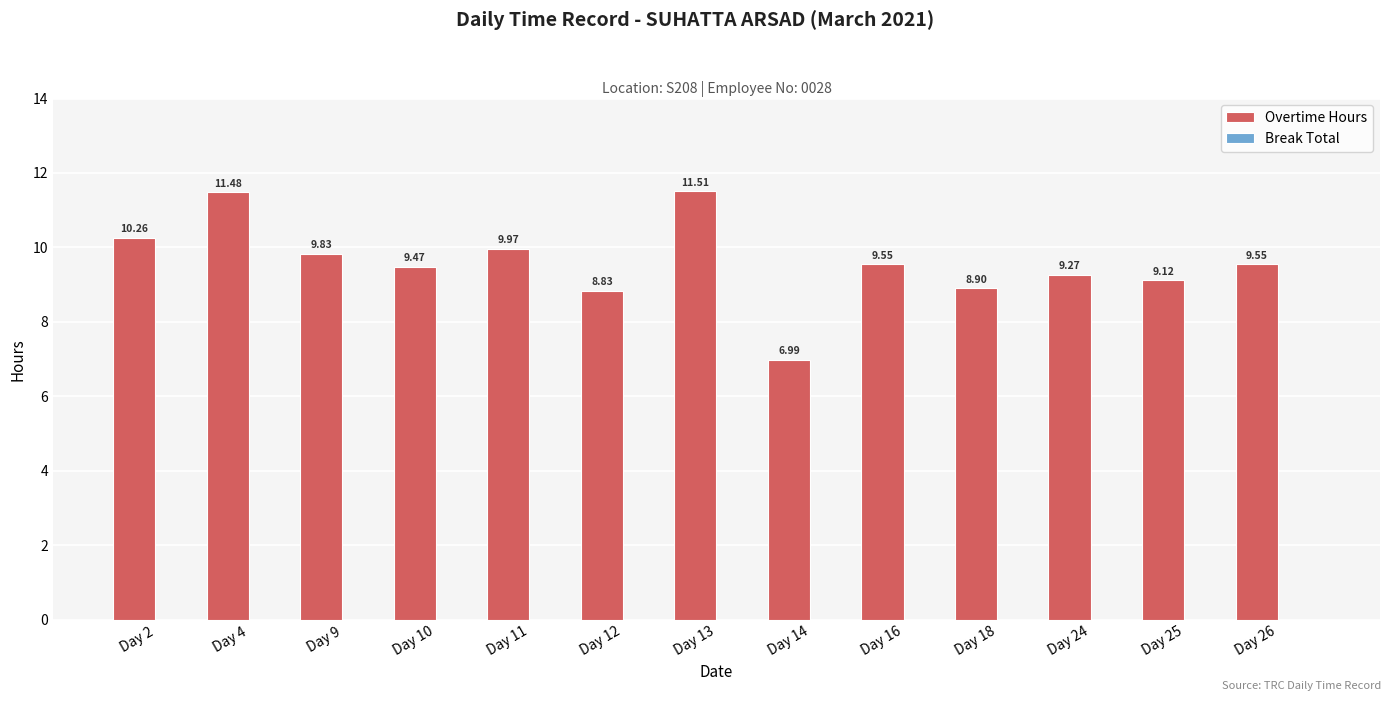

Between Day 18 and Day 9, which is larger?

Day 9